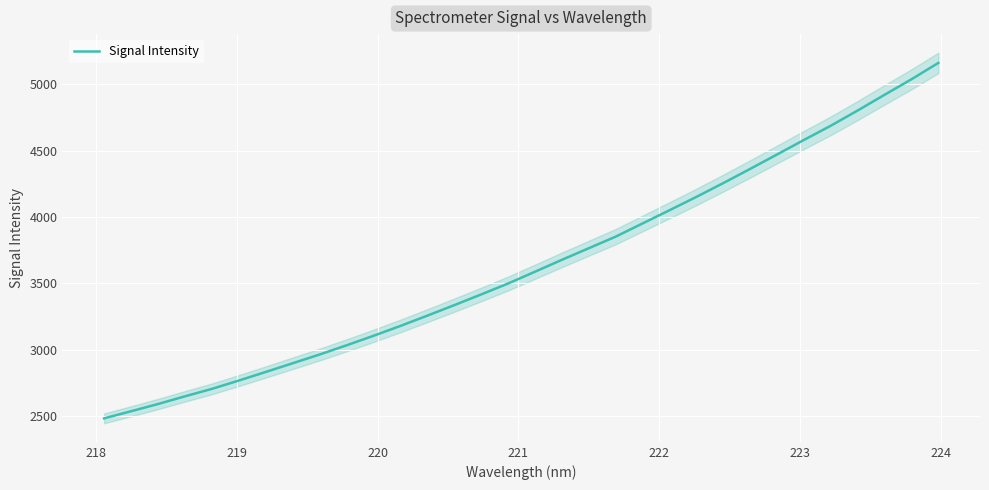

Is this an area chart (filled region under the line)?

No